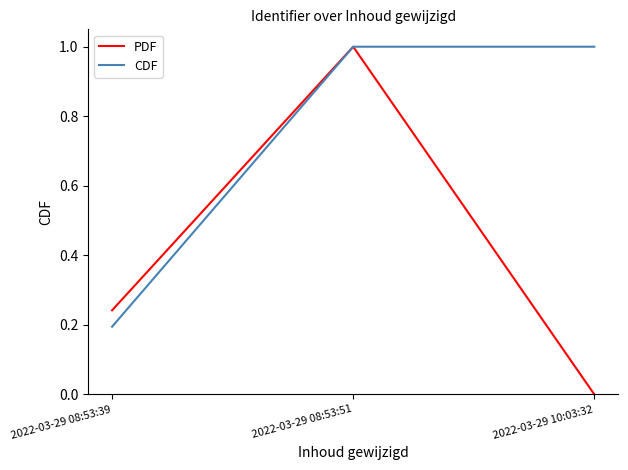

Is the value of PDF at 2022-03-29 10:03:32 greater than the value of CDF at 2022-03-29 10:03:32?

No